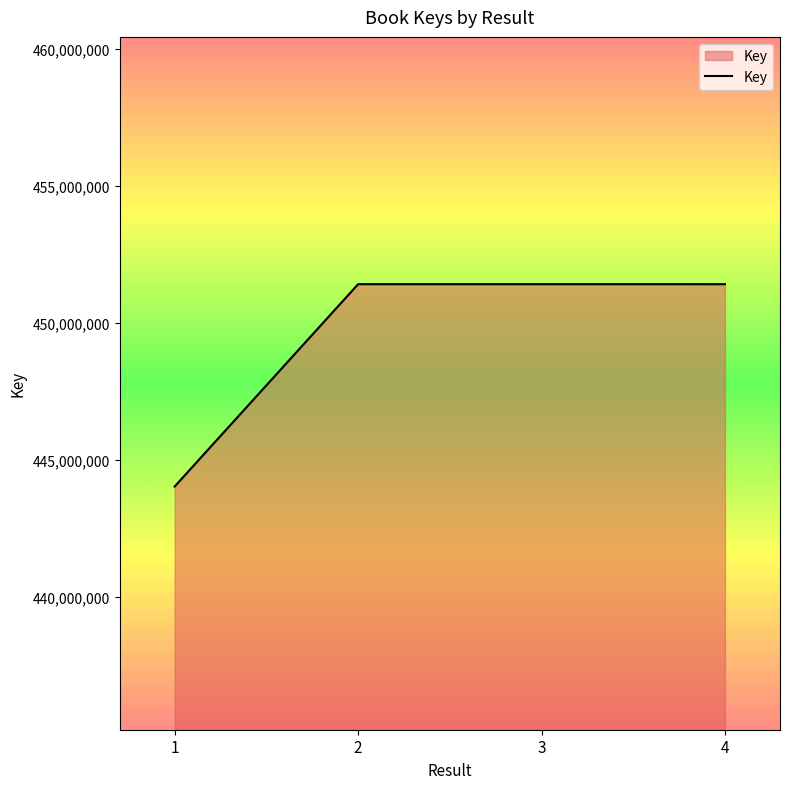

What is the ratio of the value at 2 to the value at 1?

1.0